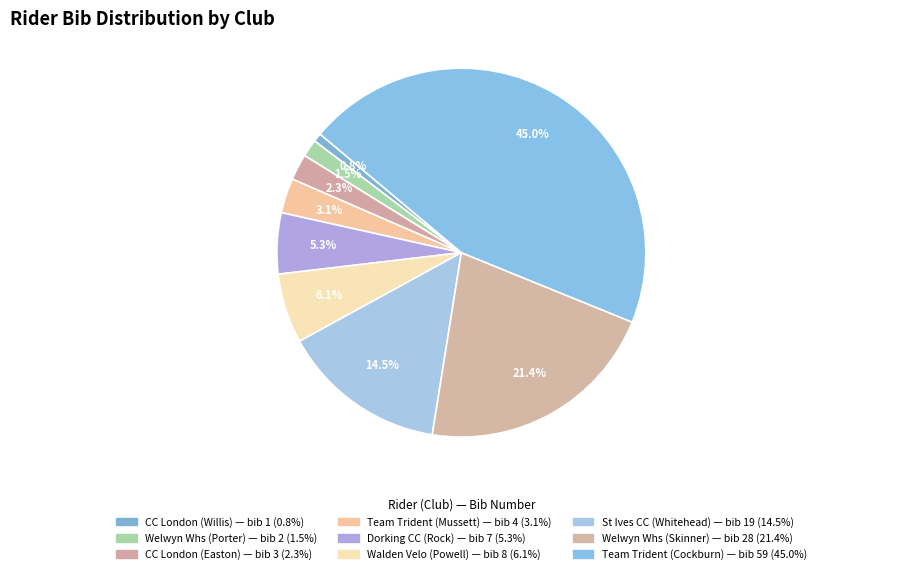

How many segments does this pie chart have?

9